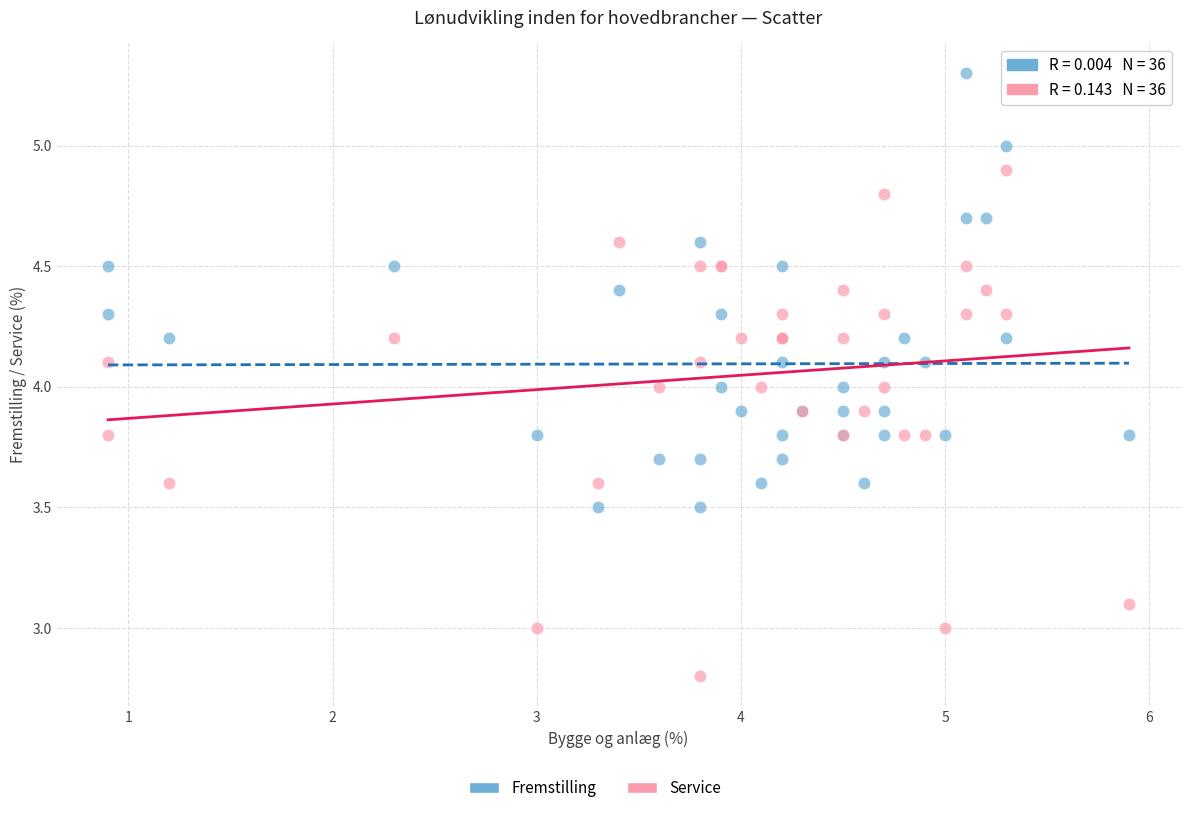

Which series has the widest spread of Y values?

Service